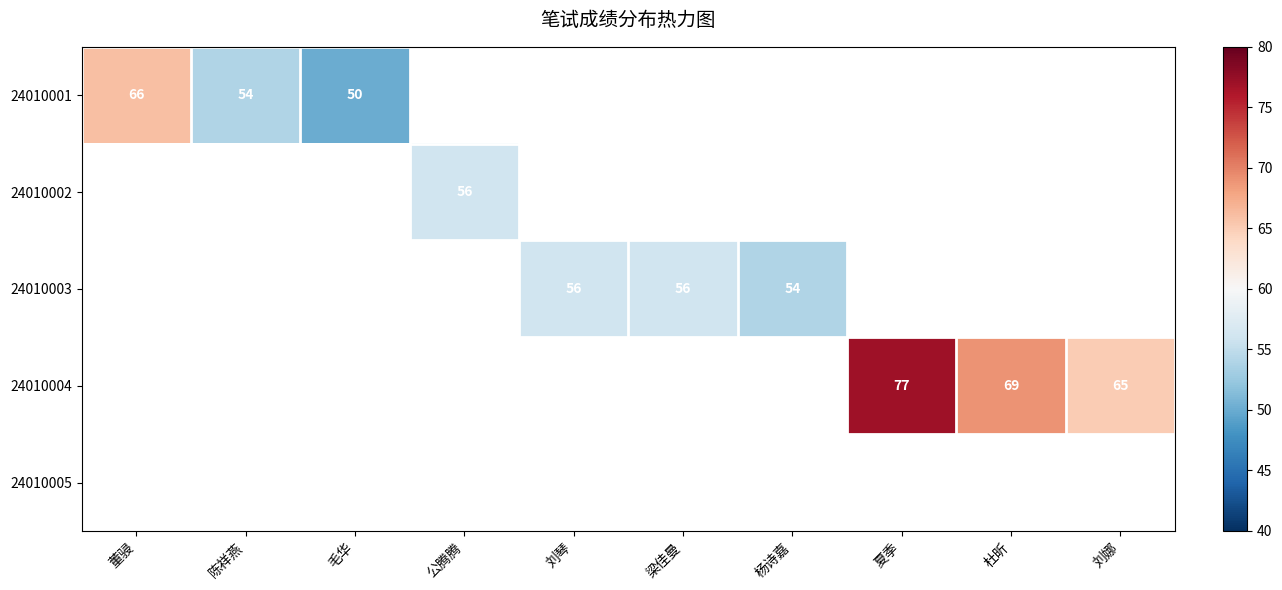

What is the maximum value shown in the chart?

77.0